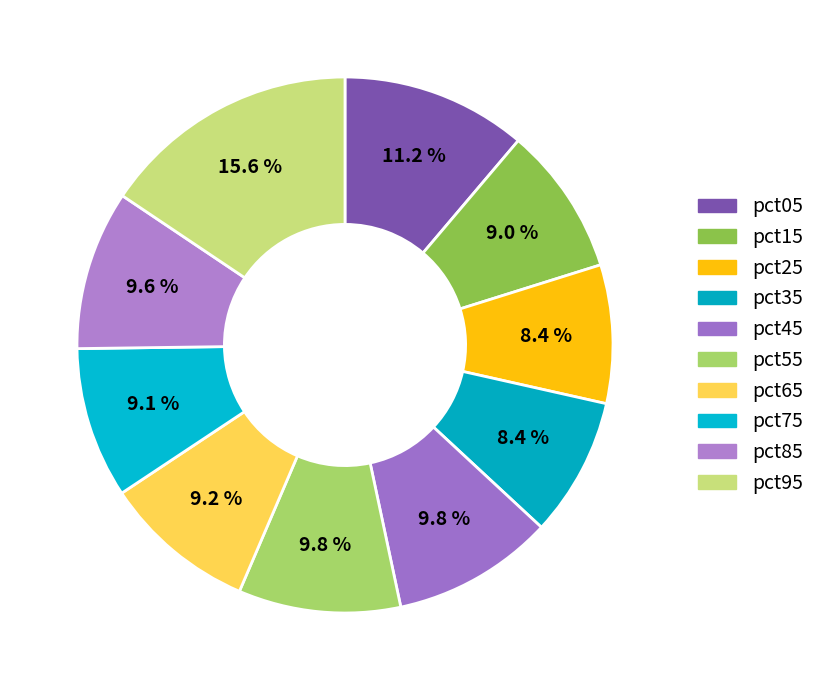

True or false: pct45 accounts for 23% of the total.

False